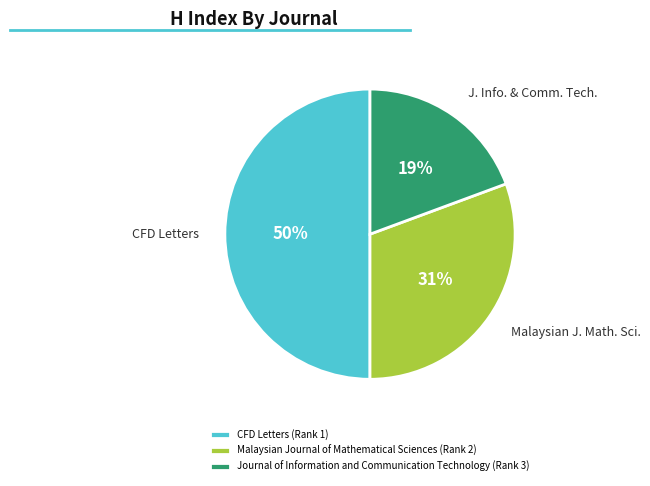

How many segments does this pie chart have?

3